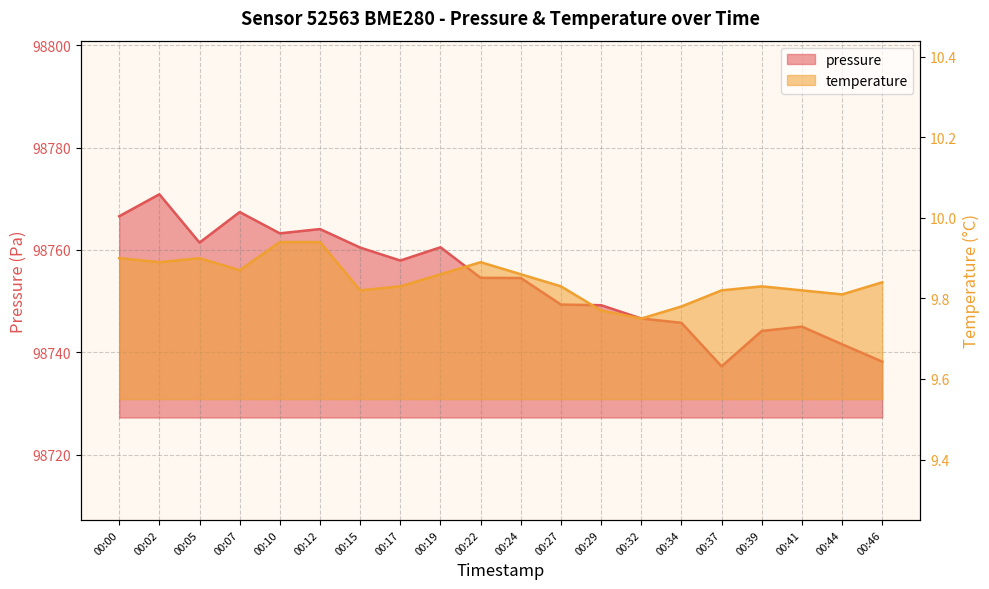

True or false: temperature and pressure cross at least once.

False